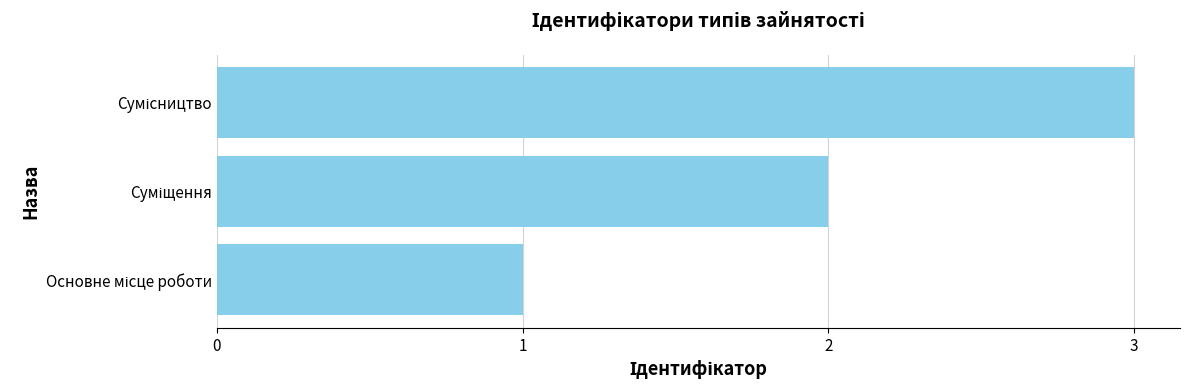

What is the greatest value displayed?

3